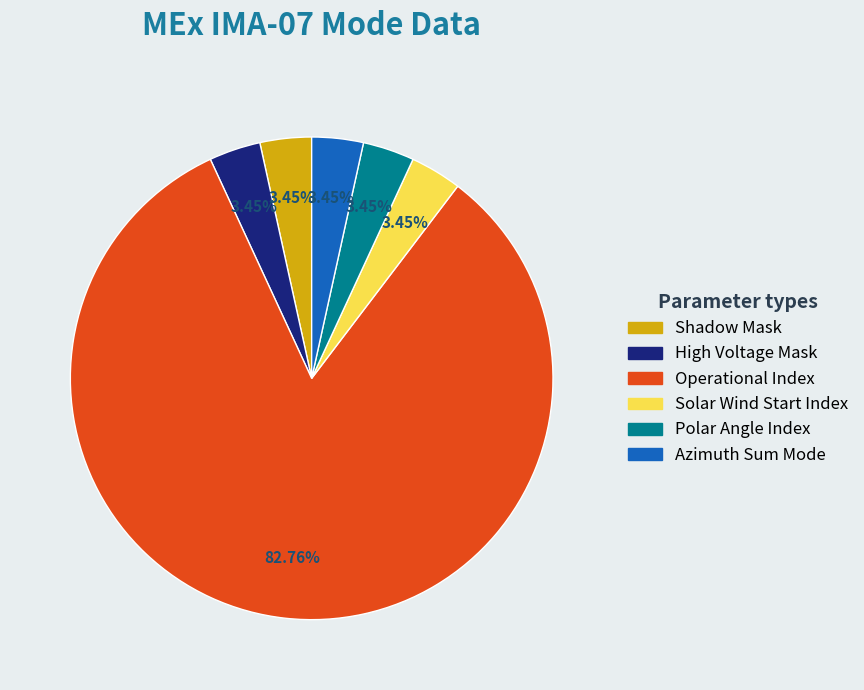

To the nearest percent, what is the average slice percentage?

17%